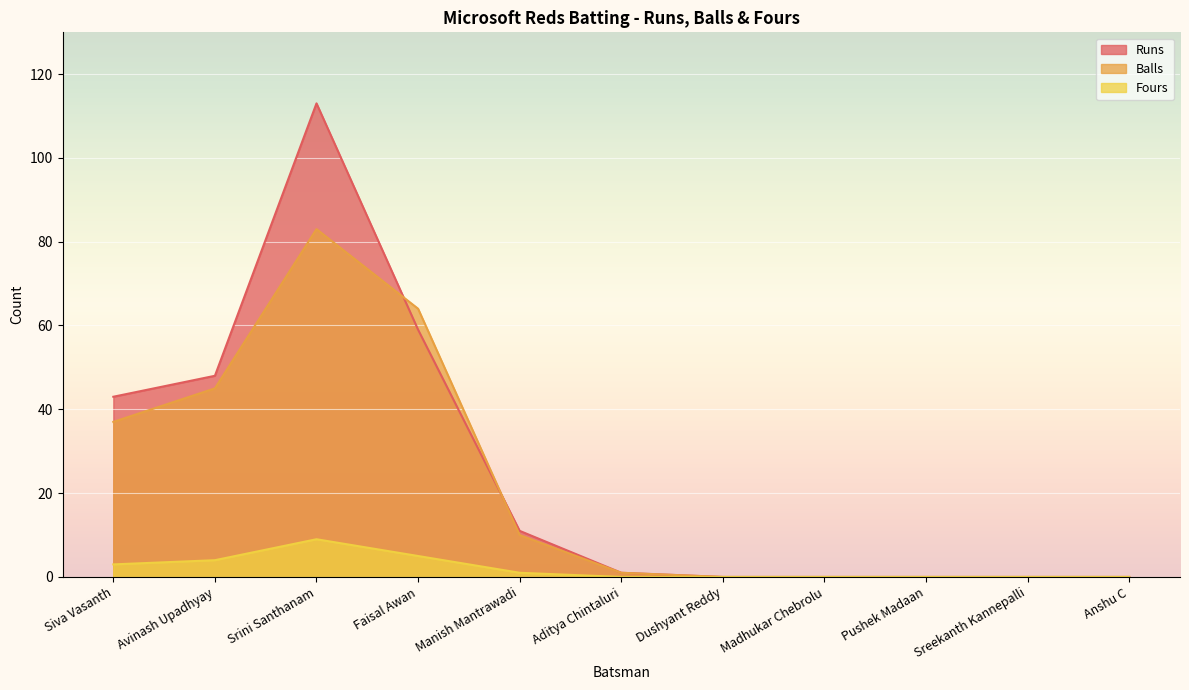

What is the difference between the Fours values at Madhukar Chebrolu and Faisal Awan?

5